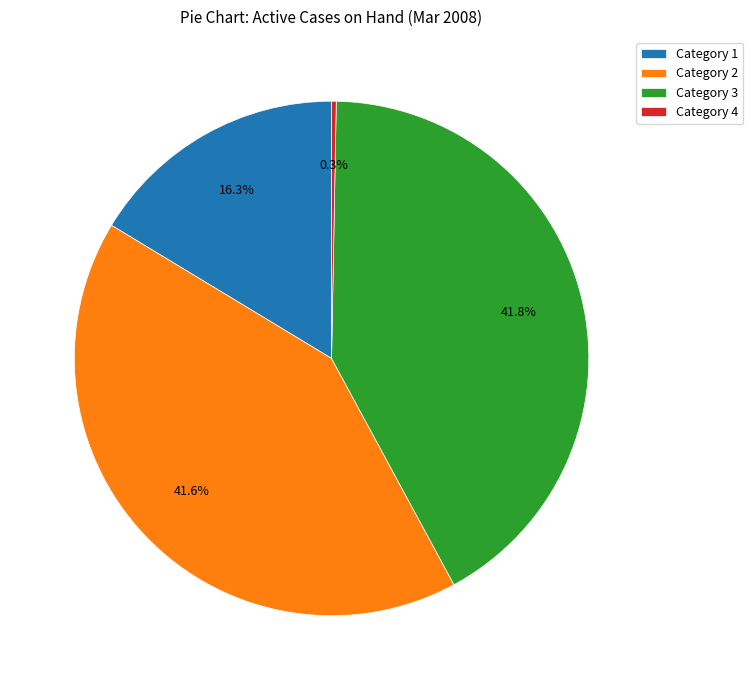

What is the total percentage of Category 1 and Category 2?

57.9%